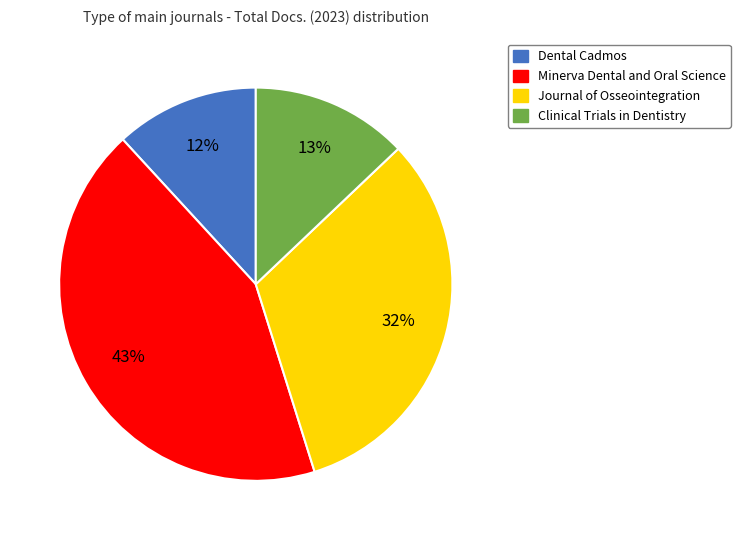

The Minerva Dental and Oral Science slice represents 56% of the pie. True or false?

False